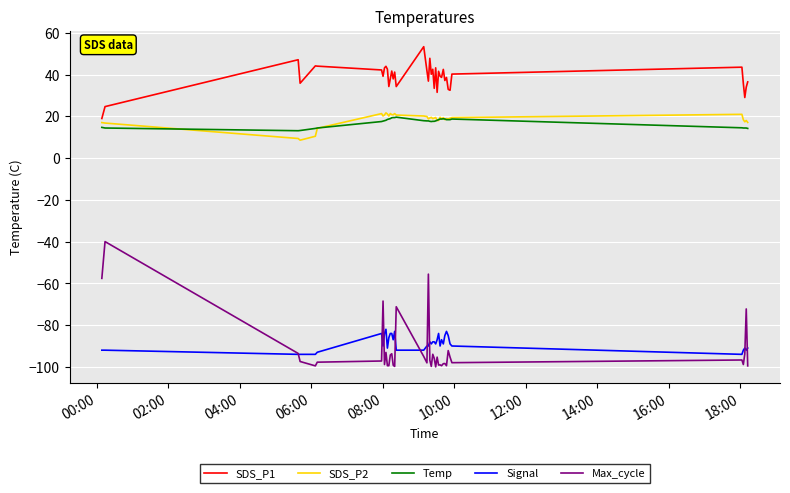

Which series has the largest total across all categories?

SDS_P1